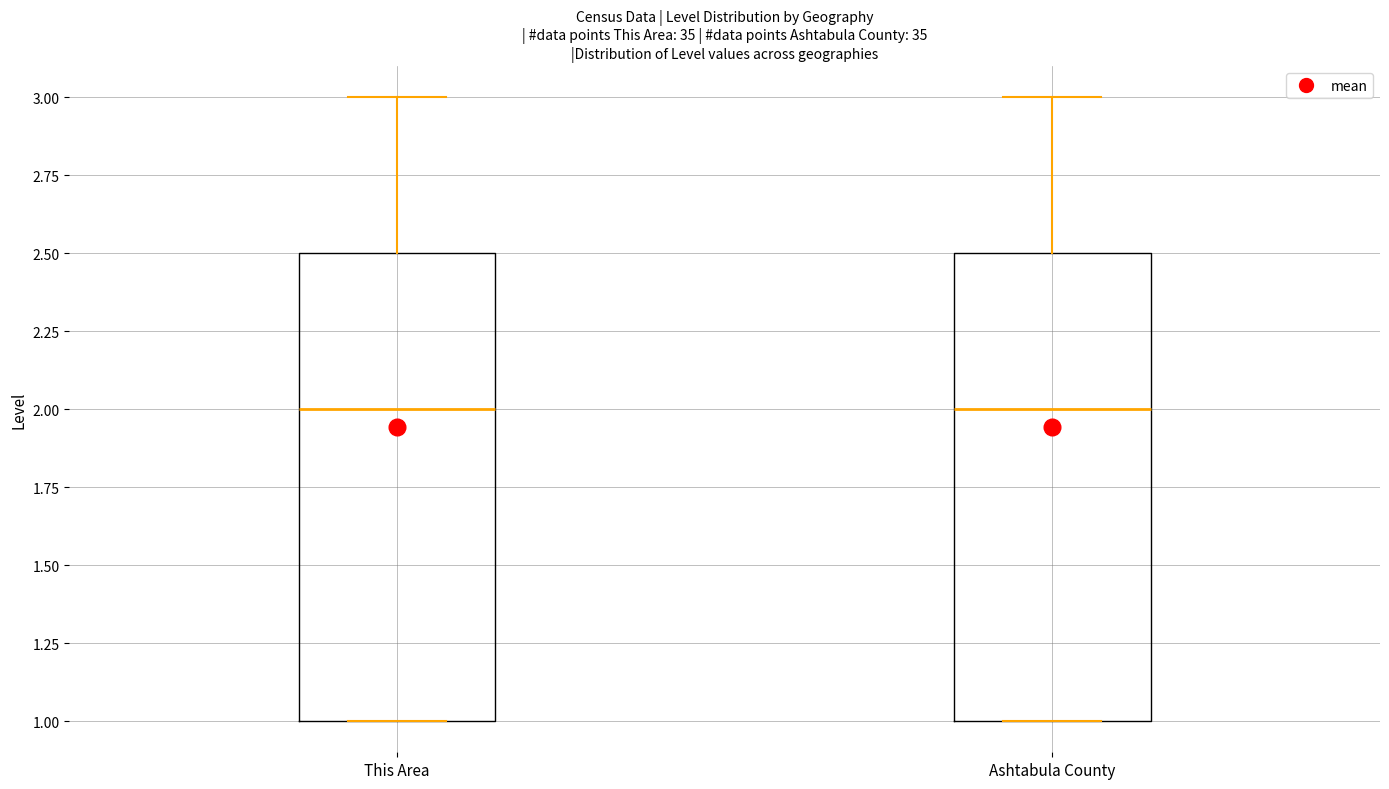

Where is the lower edge of the box for Ashtabula County on the y-axis? The values are not printed on the chart, so give them approximately, as read against the axis.

1.0